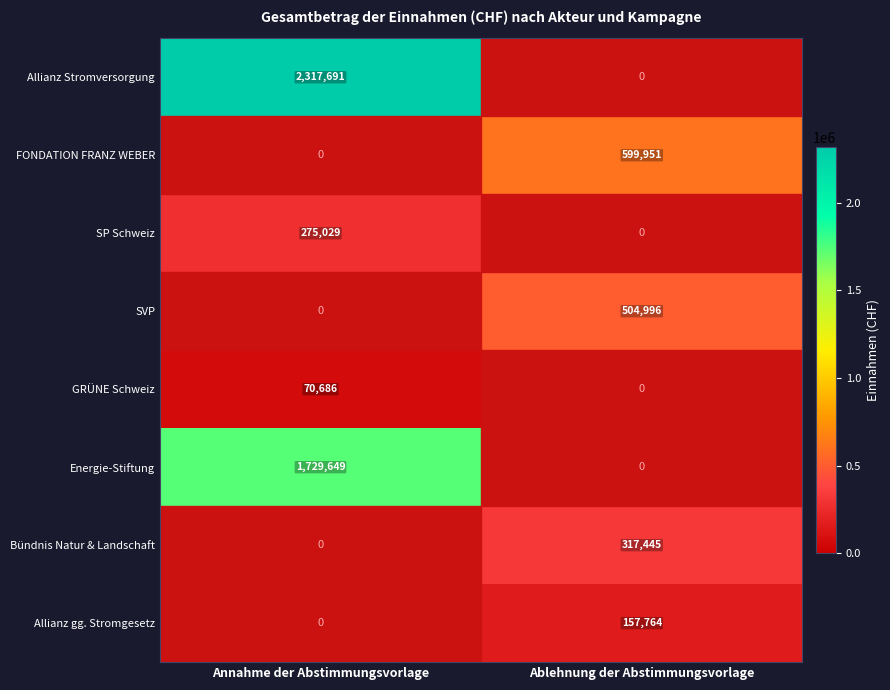

Is it true that SP Schweiz equals 275029 at Annahme der Abstimmungsvorlage?

True